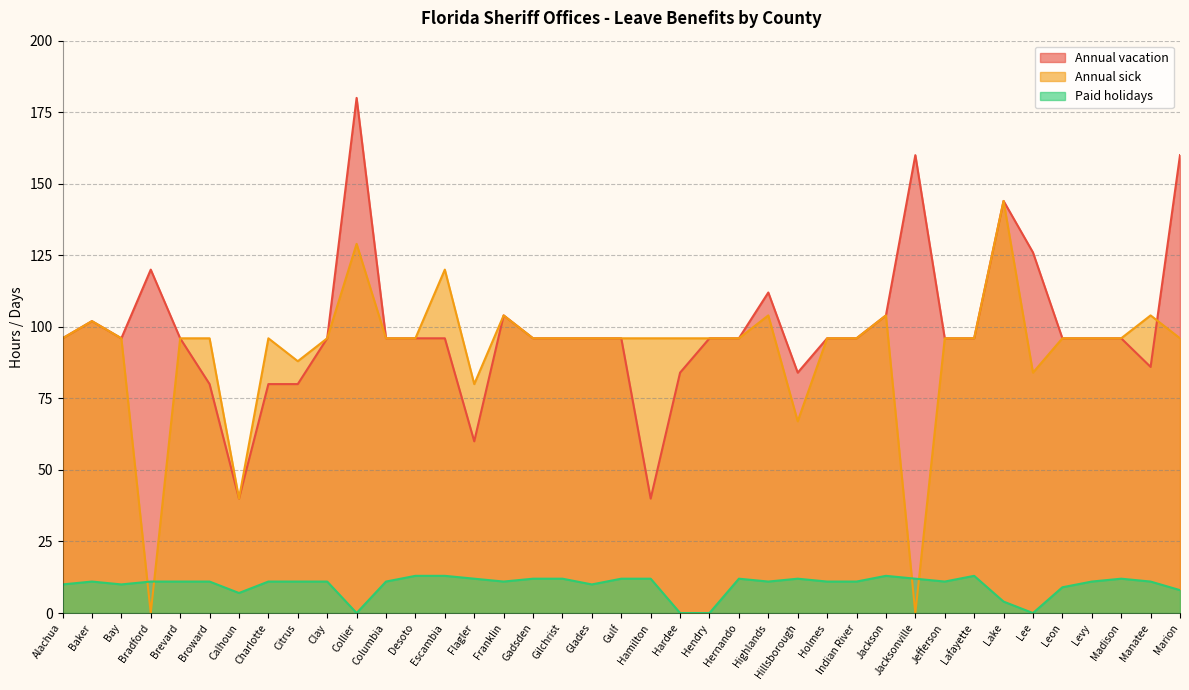

In Paid holidays, how many points are higher than both neighbors (excluding endpoints)?

6